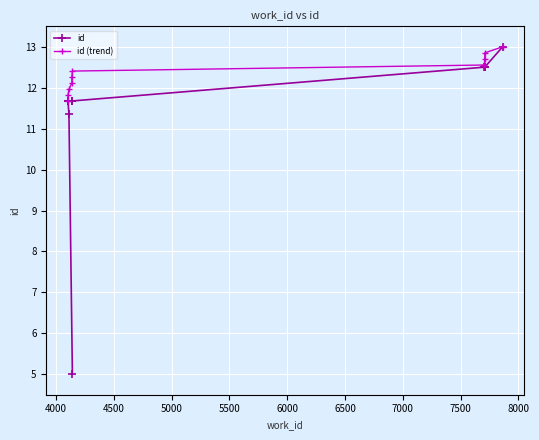

Is this an area chart (filled region under the line)?

No